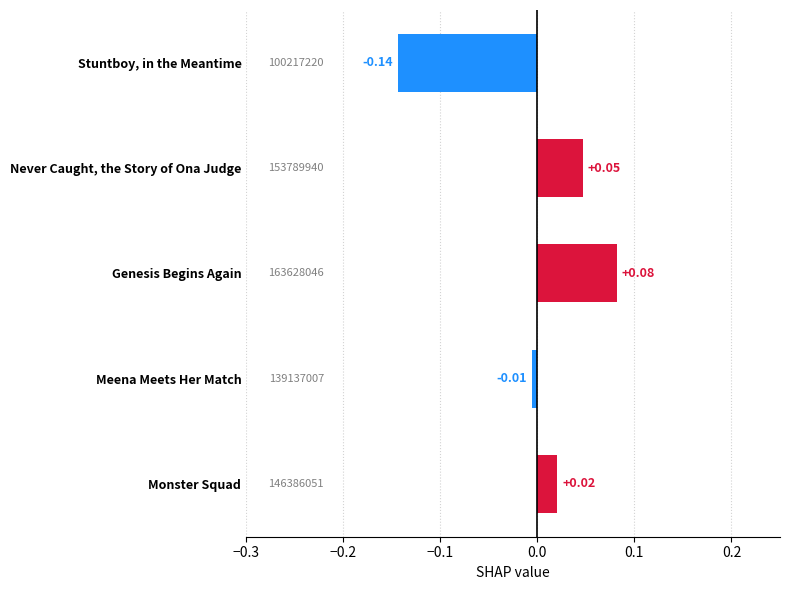

At which category does the chart reach its minimum across all series?

Stuntboy, in the Meantime